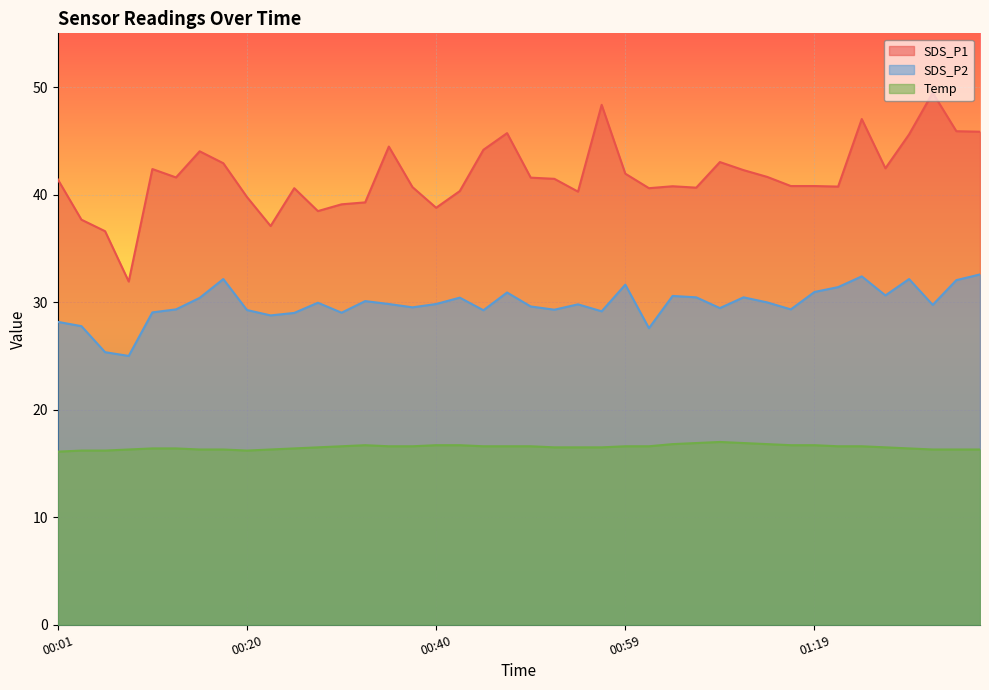

Reading left to right, what are all the values shown in this chart?

SDS_P1: 41.4	37.7	36.6	31.9	42.4	41.6	44.0	42.9	39.8	37.1	40.6	38.5	39.1	39.3	44.5	40.7	38.8	40.3	44.2	45.7	41.6	41.5	40.3	48.4	42.0	40.6	40.8	40.6	43.0	42.3	41.6	40.8	40.8	40.8	47.0	42.5	45.6	49.5	45.9	45.9
SDS_P2: 28.2	27.8	25.4	25.0	29.1	29.3	30.4	32.1	29.3	28.8	29.0	29.9	29.0	30.1	29.8	29.5	29.8	30.4	29.2	30.9	29.6	29.3	29.8	29.1	31.6	27.6	30.6	30.4	29.4	30.4	30.0	29.3	30.9	31.4	32.4	30.6	32.1	29.8	32.0	32.6
Temp: 16.1	16.2	16.2	16.3	16.4	16.4	16.3	16.3	16.2	16.3	16.4	16.5	16.6	16.7	16.6	16.6	16.7	16.7	16.6	16.6	16.6	16.5	16.5	16.5	16.6	16.6	16.8	16.9	17.0	16.9	16.8	16.7	16.7	16.6	16.6	16.5	16.4	16.3	16.3	16.3